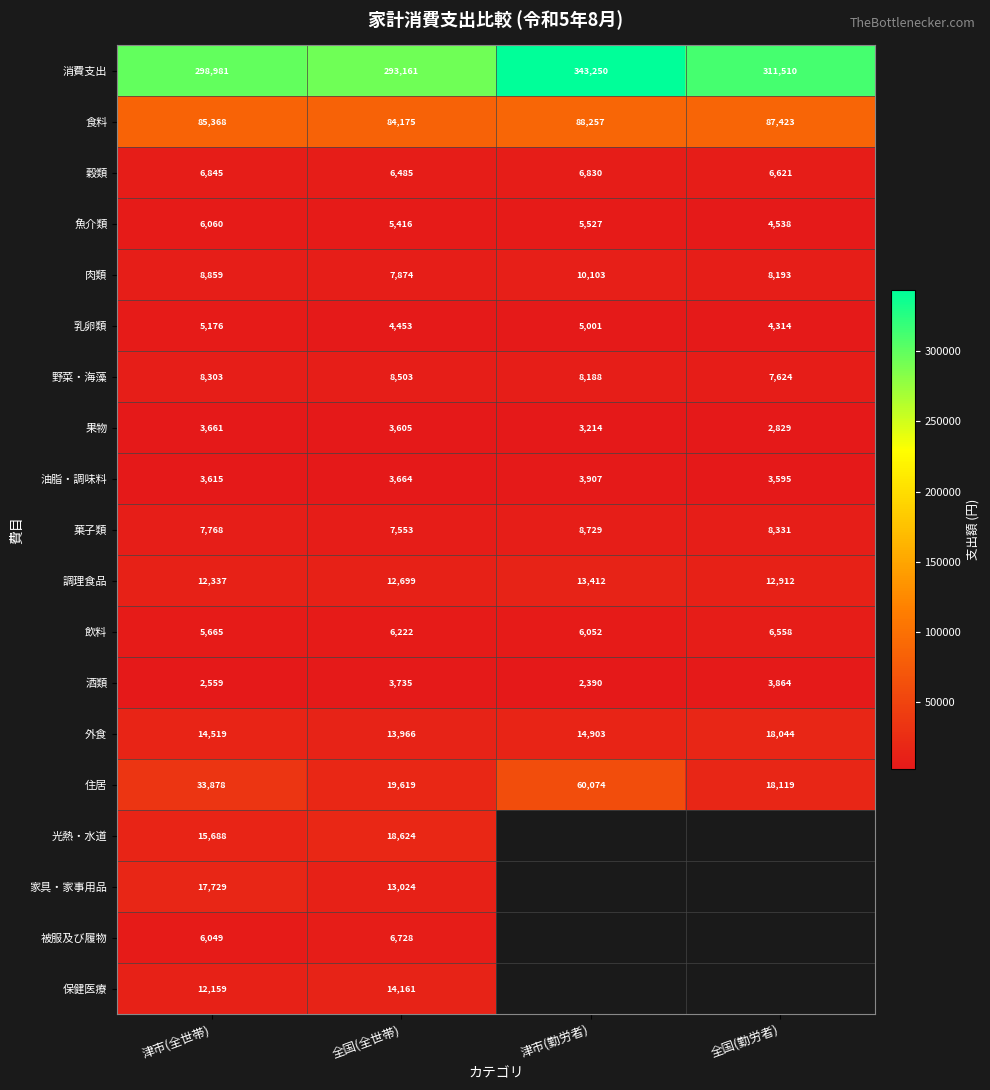

Which series changed the most between 津市(全世帯) and 全国(全世帯)?

住居